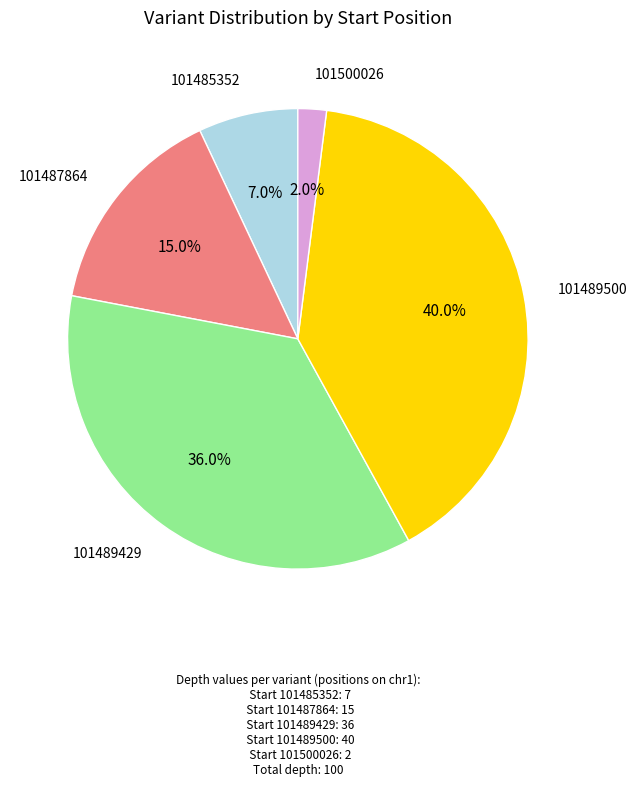

Which category has the smallest portion of the pie?

101500026